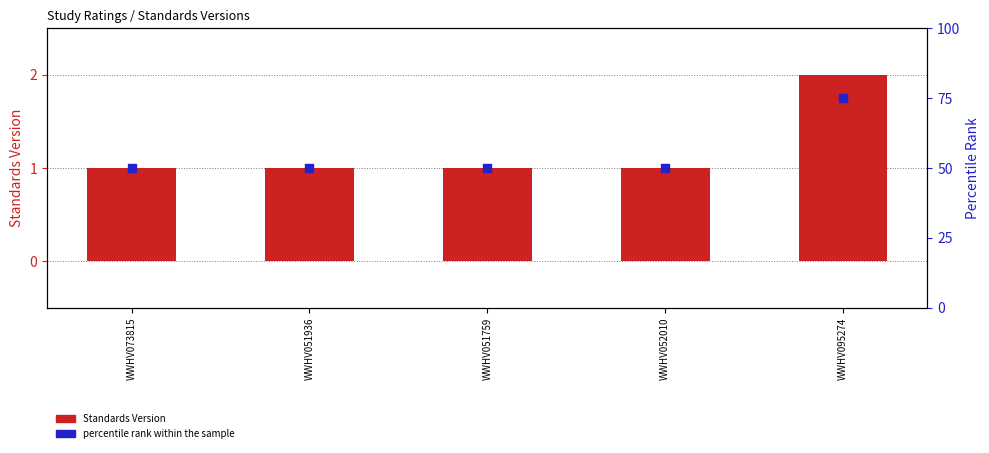

Is the value of Standards Version at WWHV052010 greater than the value of percentile rank within the sample at WWHV051936?

No